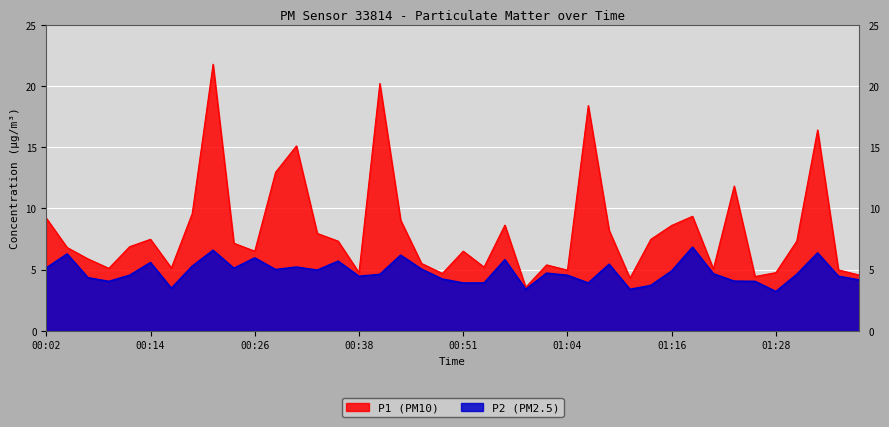

True or false: P1 and P2 cross at least once.

False